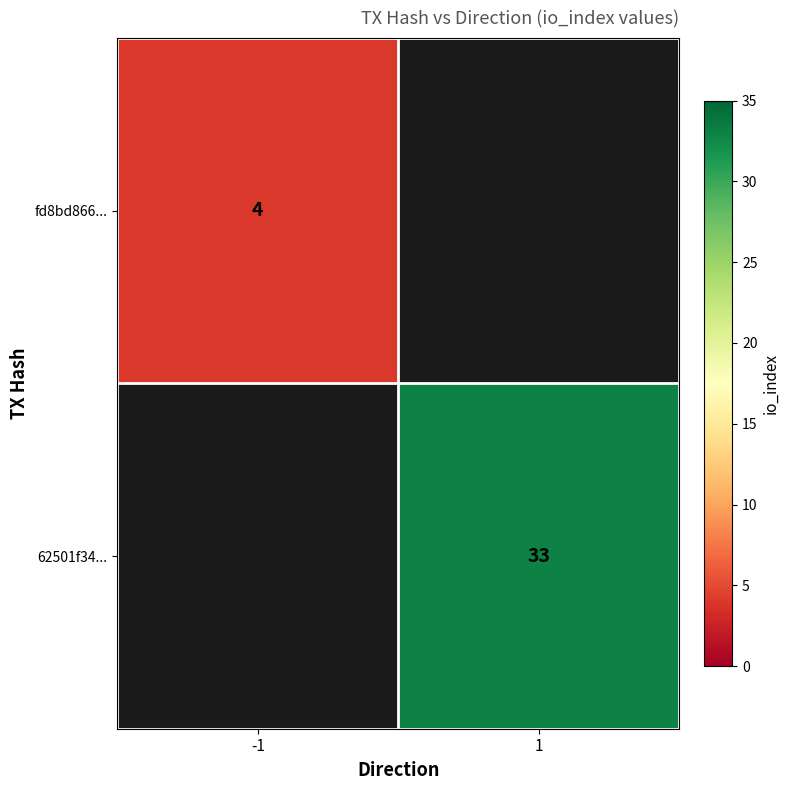

Between 1 and -1, which is larger?

-1